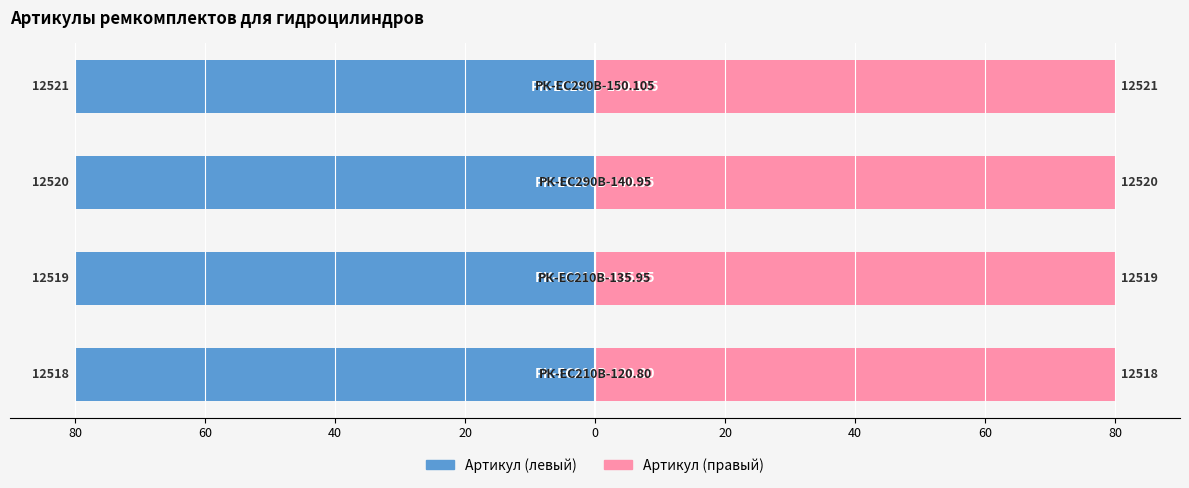

Which series has the largest range (max minus min)?

Артикул (левый)